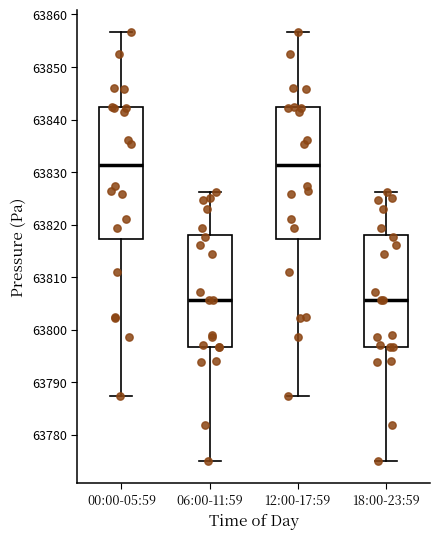

Reading left to right, transcribe this box plot: for each box, give where its median line is, the range the box spans, and where its two whiskers end, as read against the y-axis. The values are not printed on the chart, so give them approximately, as read against the axis.

00:00-05:59: median 63831, box 63817 to 63842, whiskers 63788 to 63857
06:00-11:59: median 63806, box 63797 to 63818, whiskers 63775 to 63826
12:00-17:59: median 63831, box 63817 to 63842, whiskers 63788 to 63857
18:00-23:59: median 63806, box 63797 to 63818, whiskers 63775 to 63826